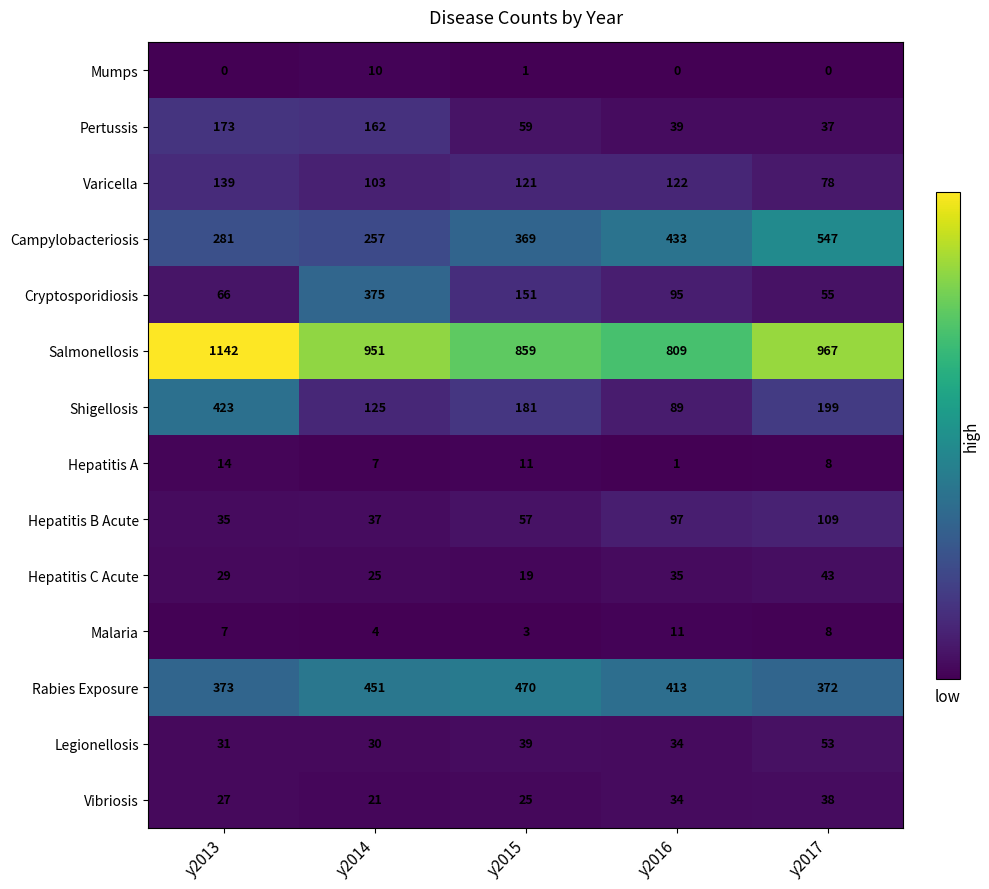

Rank the series by their maximum value, from highest to lowest.

Salmonellosis, Campylobacteriosis, Rabies Exposure, Shigellosis, Cryptosporidiosis, Pertussis, Varicella, Hepatitis B Acute, Legionellosis, Hepatitis C Acute, Vibriosis, Hepatitis A, Malaria, Mumps